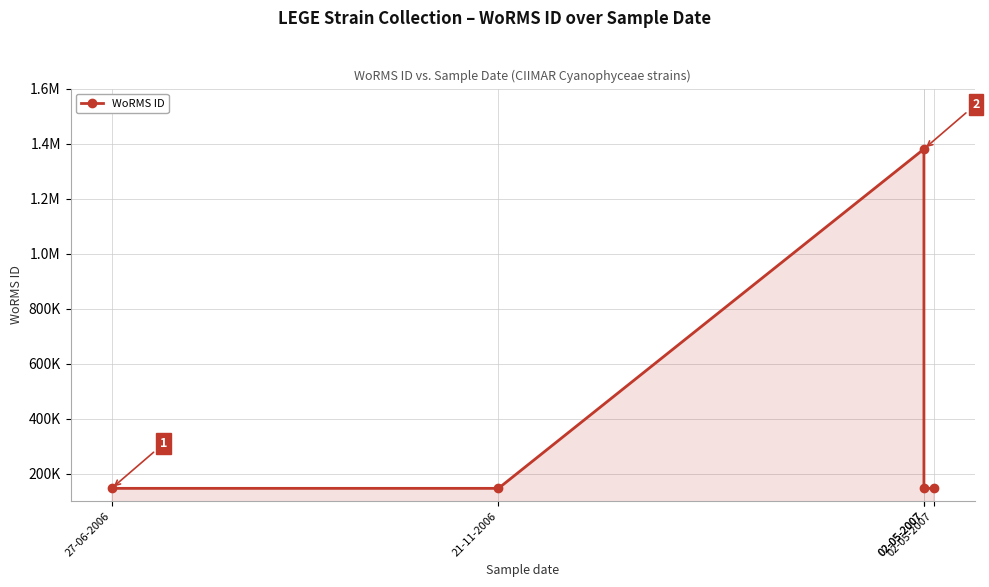

What is the label of the 2nd point from the left?

21-11-2006